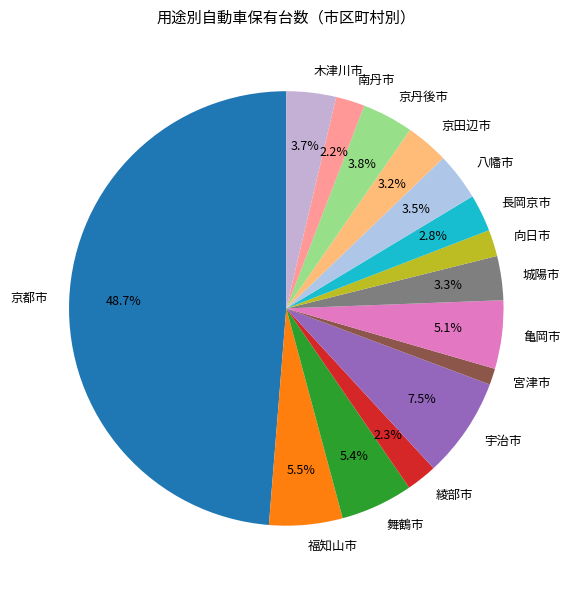

To the nearest percent, what portion does 京丹後市 represent?

4%